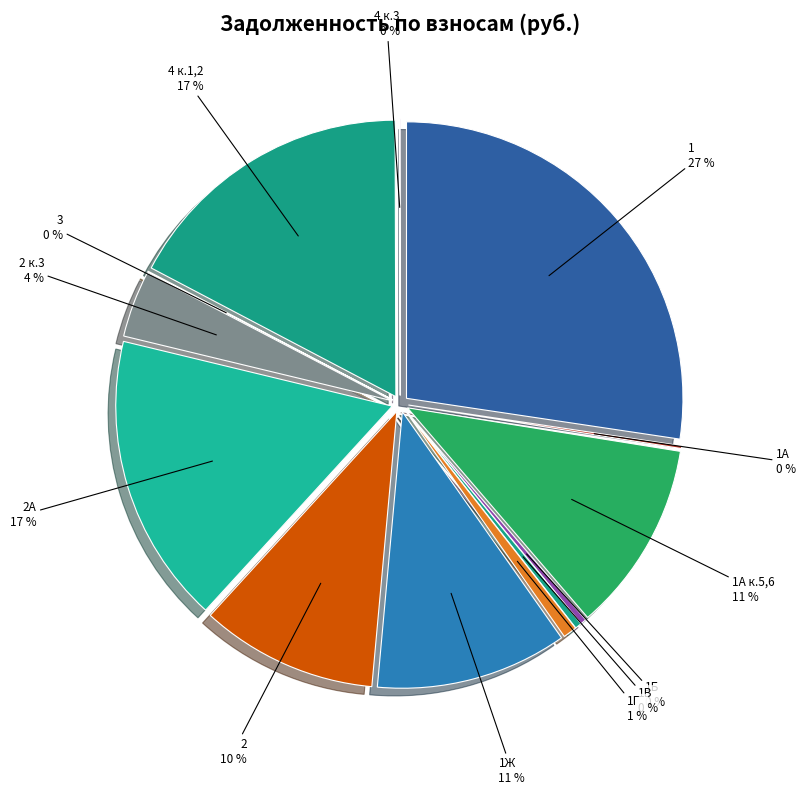

To the nearest percent, what is the average slice percentage?

8%